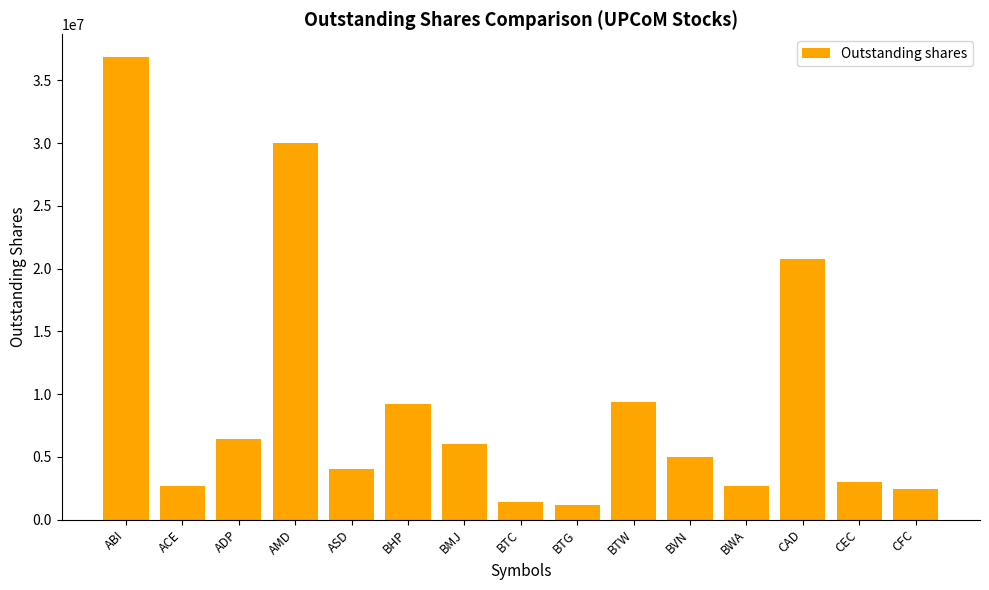

What is the sum of all values?

140975827